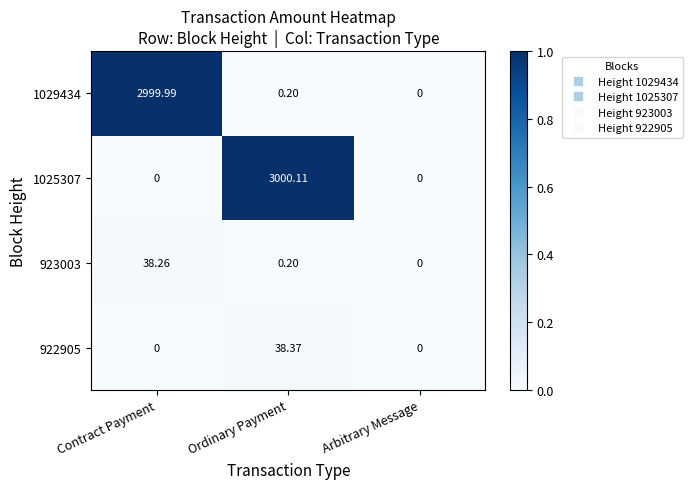

At which category is the sum across all series the highest?

Ordinary Payment